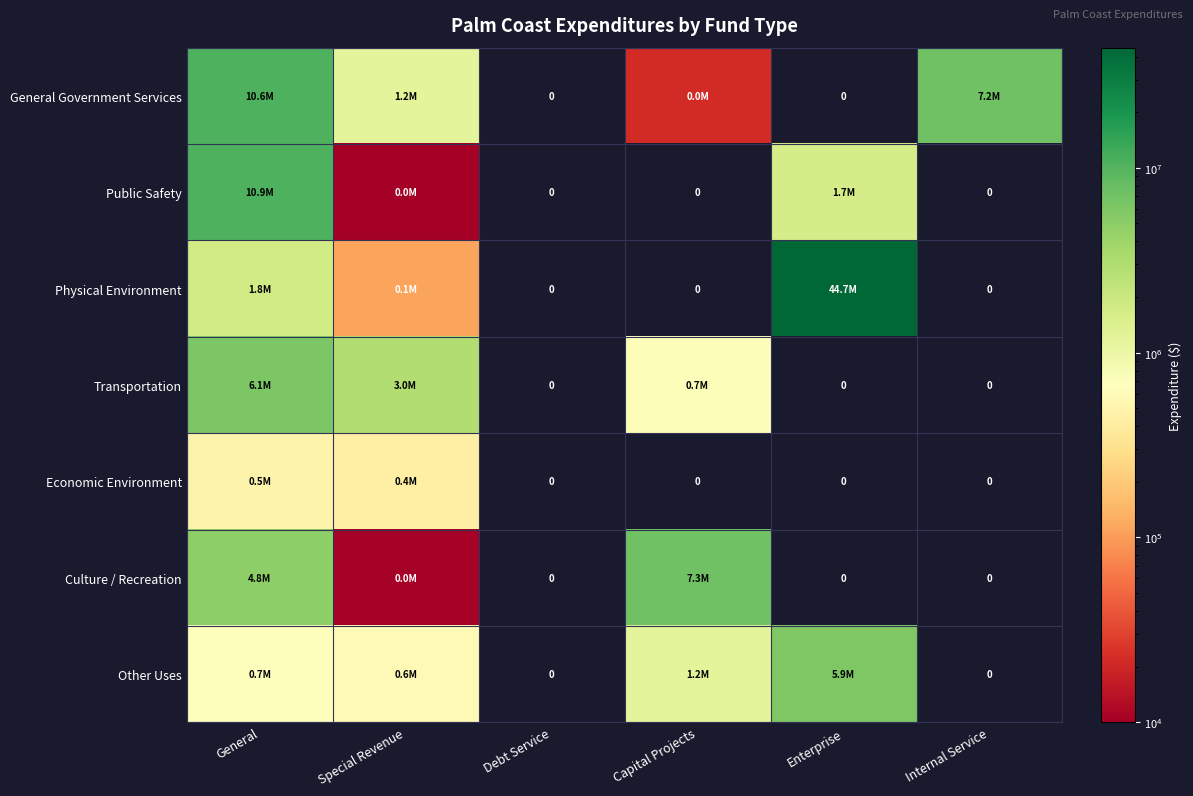

What is the sum of all Culture / Recreation values?

12141650